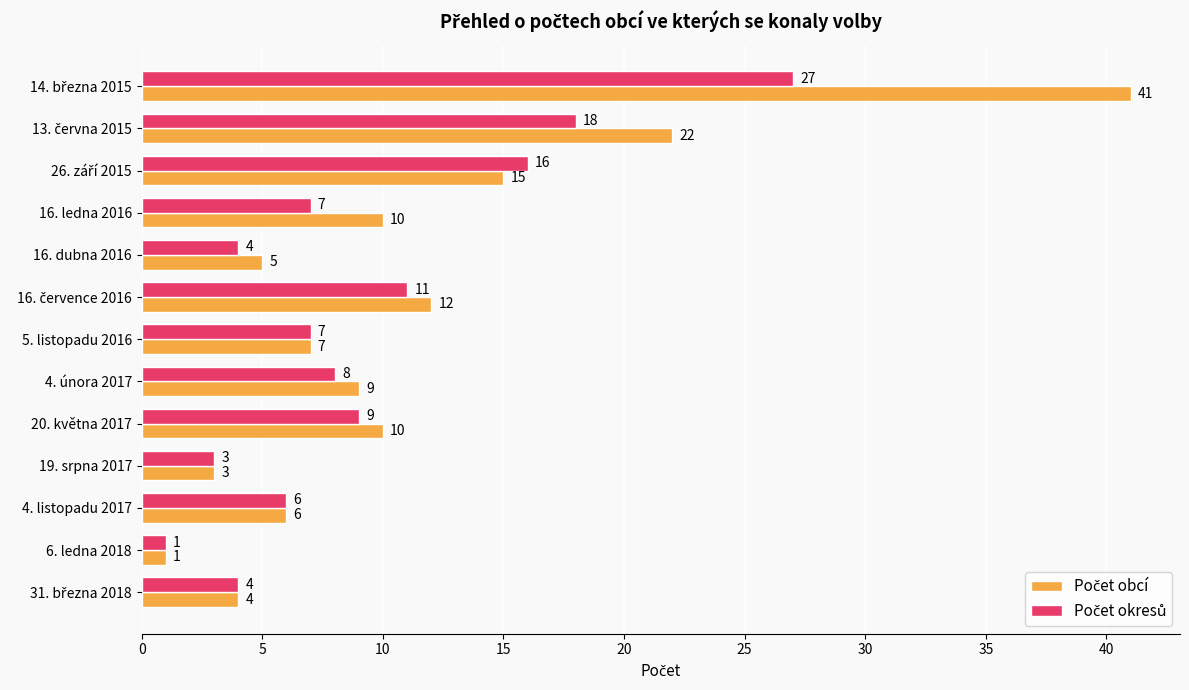

What is the total value across all series at 16. ledna 2016?

17